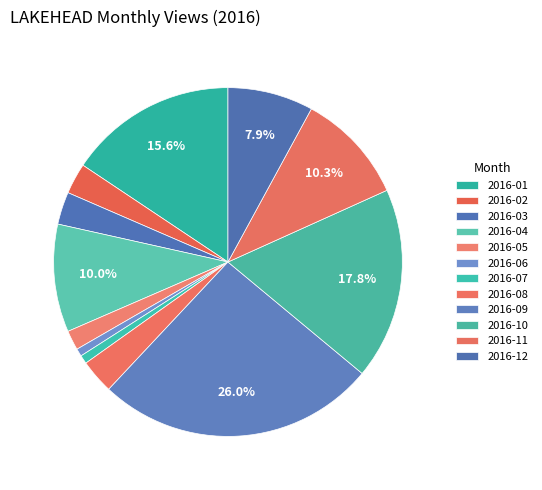

Between 2016-08 and 2016-07, which is larger?

2016-08